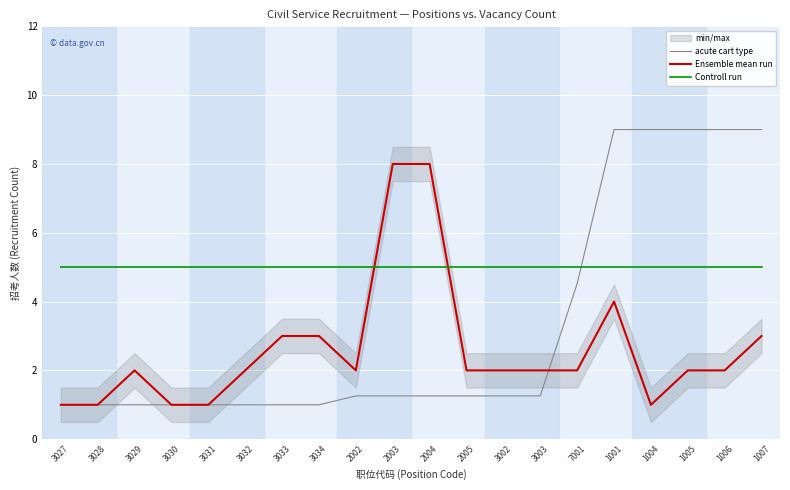

After their last crossing, which series has the higher values: acute cart type or Controll run?

acute cart type